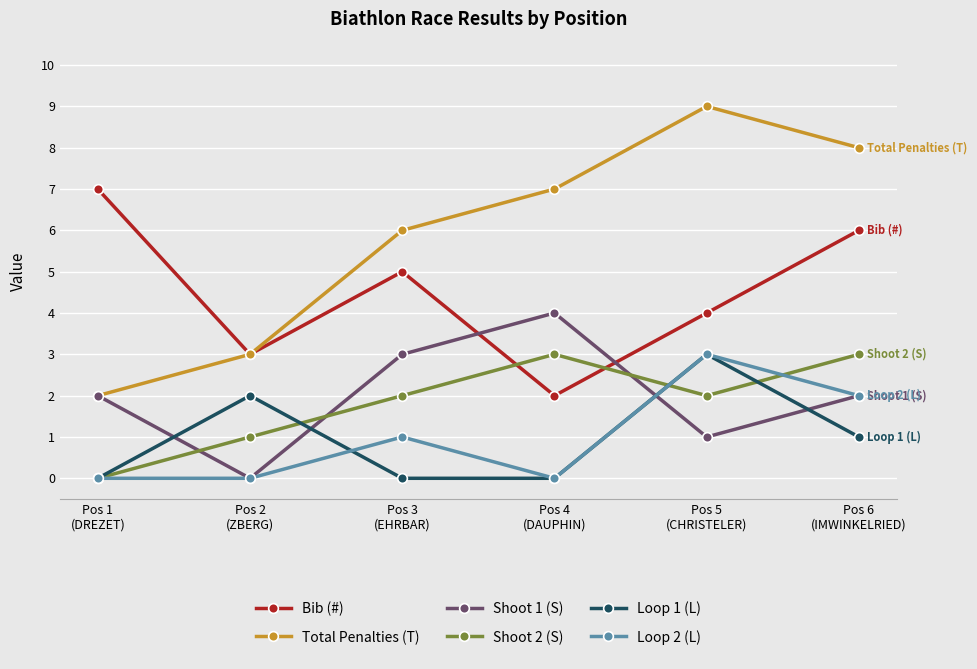

Does the chart have visible grid lines?

Yes